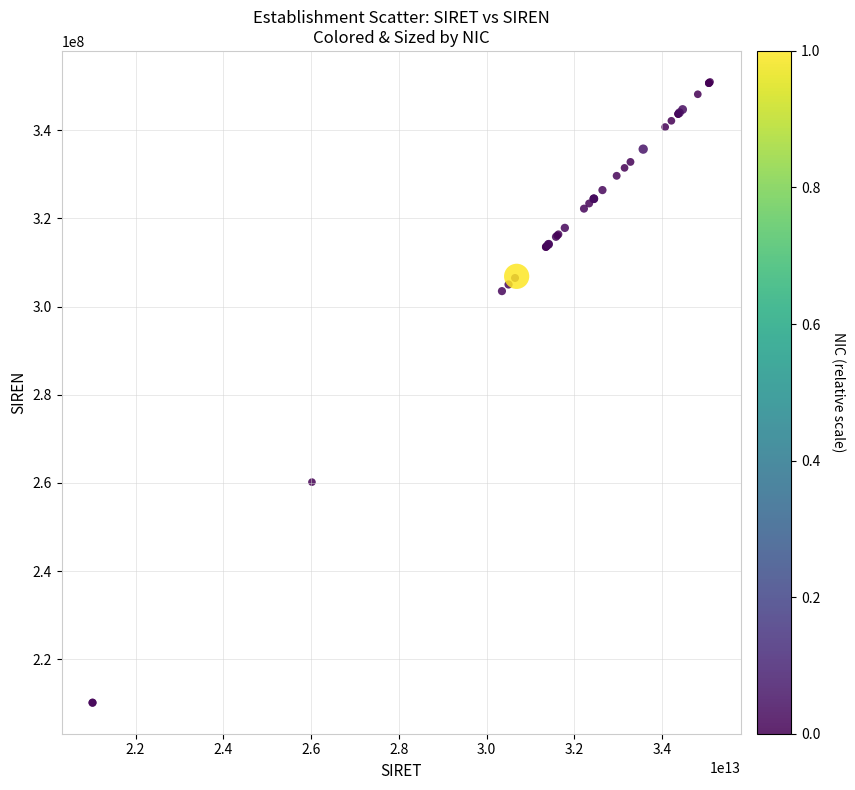

What Y value in the scatter plot is closest to 280552774?

260200936